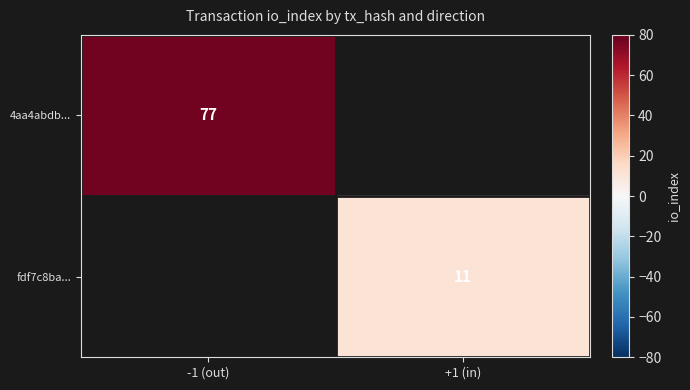

Is the value of 4aa4abdb... at -1 (out) greater than the value of fdf7c8ba... at +1 (in)?

Yes